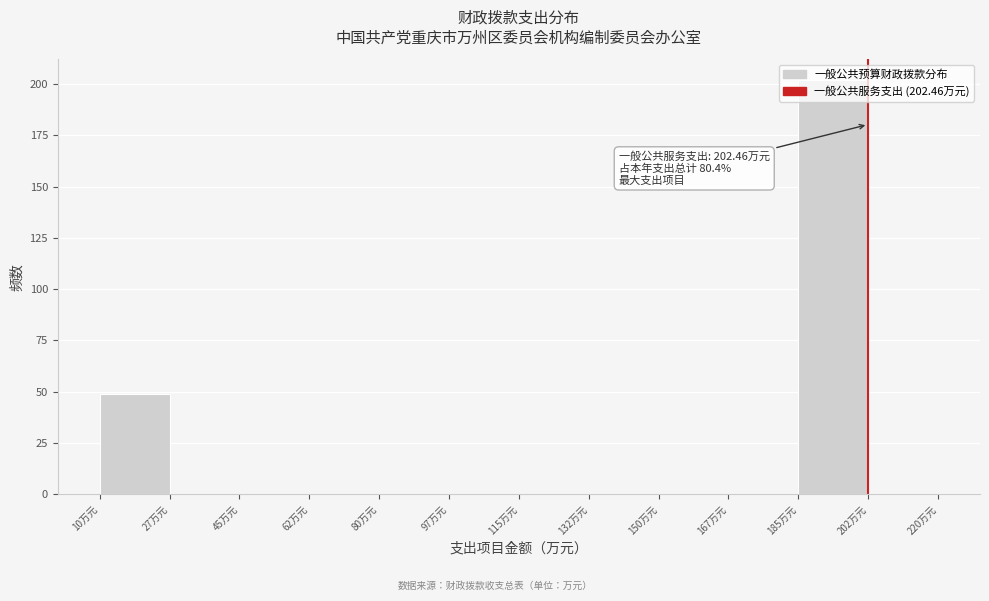

Which range on the x-axis has the tallest bar?

185.0 to 202.5